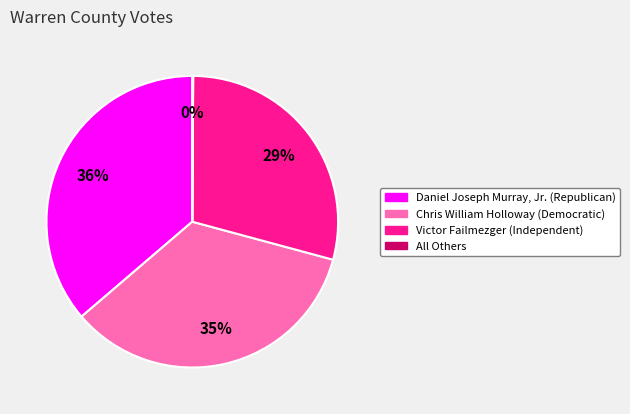

To the nearest percent, what is the difference between the largest and smallest slice percentages?

36%